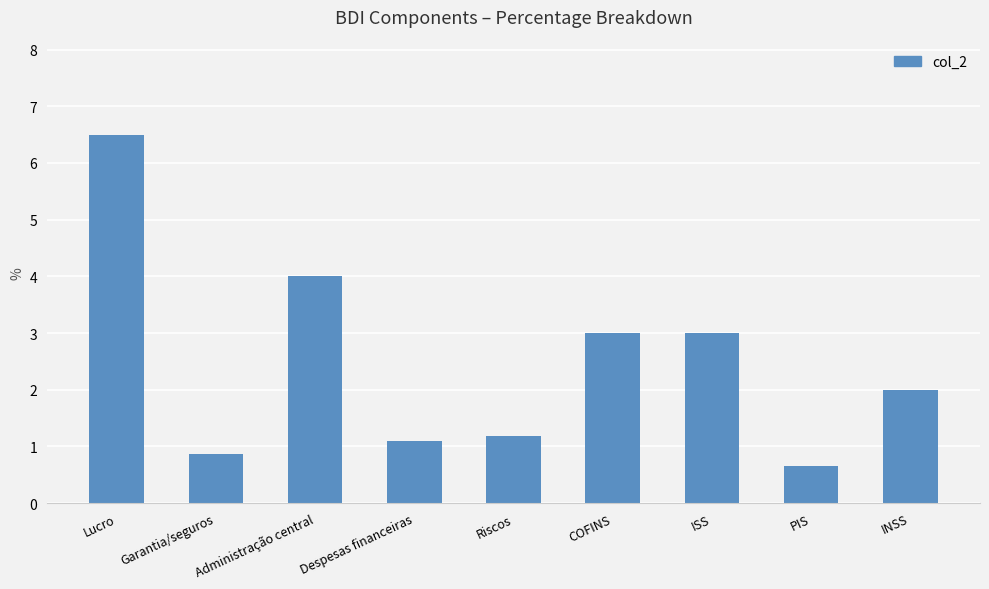

How many series are shown in this chart?

1